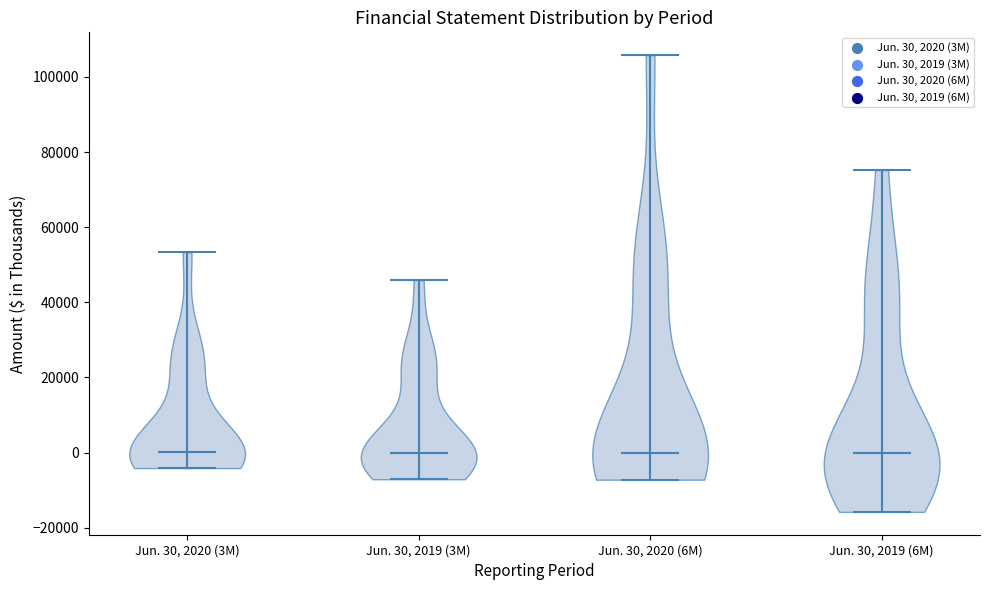

Reading left to right, read every violin against the y-axis: where its median line is, and the lowest and highest points it reaches. The values are not printed on the chart, so give them approximately, as read against the axis.

Jun. 30, 2020 (3M): median line 0, lowest point -4000, highest point 54000
Jun. 30, 2019 (3M): median line 0, lowest point -8000, highest point 46000
Jun. 30, 2020 (6M): median line 0, lowest point -8000, highest point 106000
Jun. 30, 2019 (6M): median line 0, lowest point -16000, highest point 76000